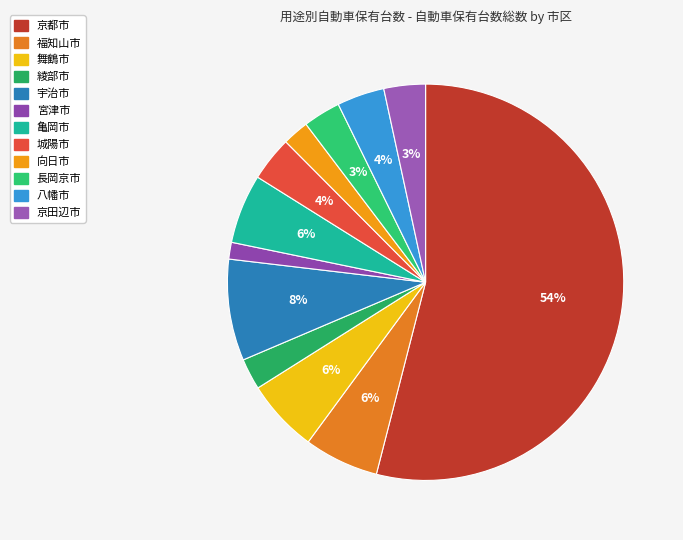

What percentage is the 八幡市 slice, to the nearest percent?

4%